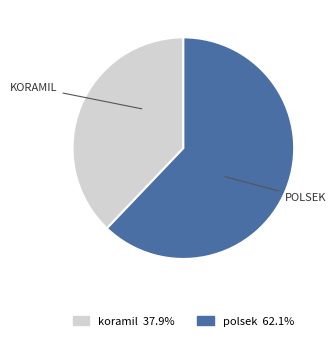

The polsek slice represents 62% of the pie. True or false?

True